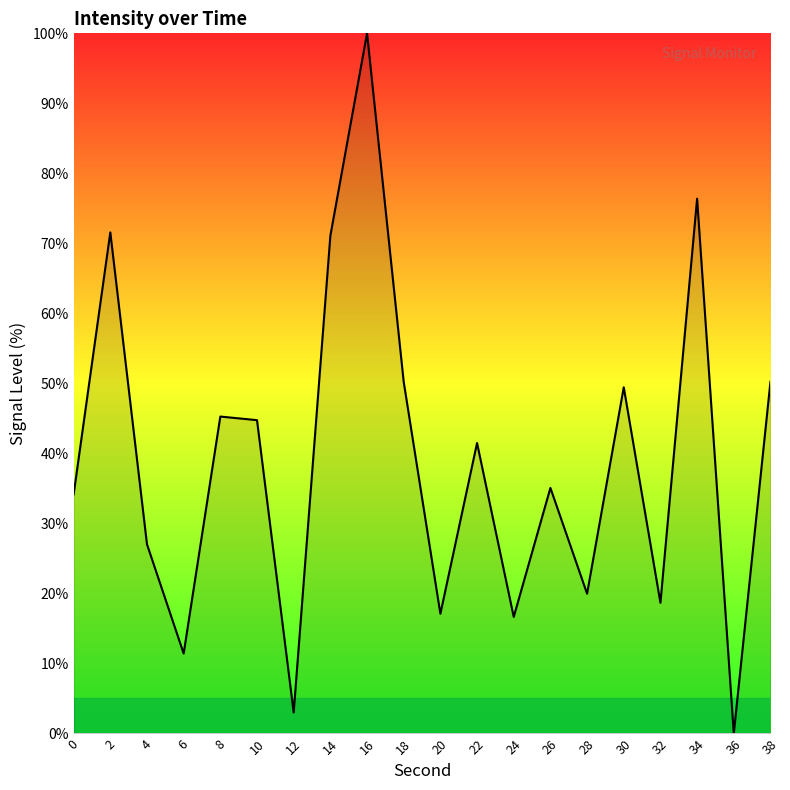

How many positive values are there?

19